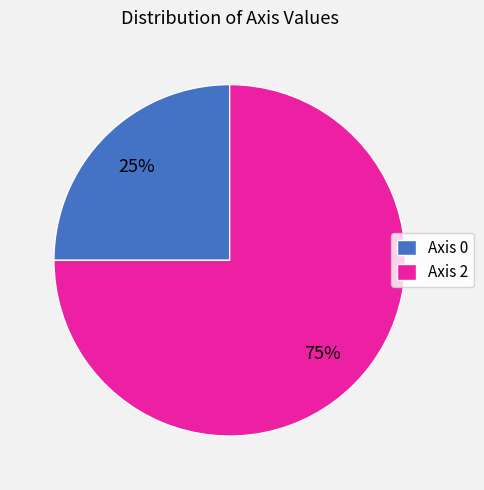

The Axis 2 slice represents 63% of the pie. True or false?

False